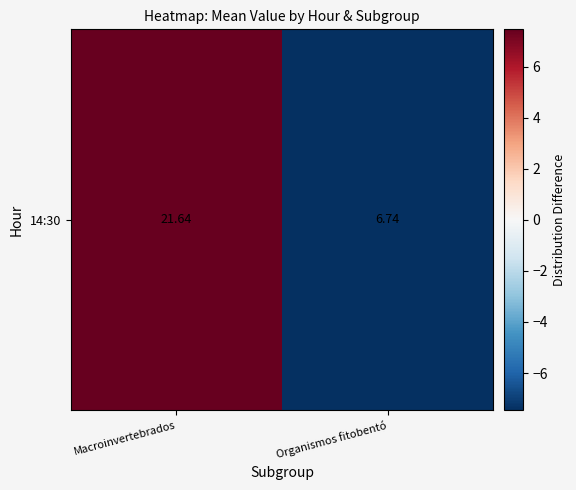

Which label corresponds to the largest value in the chart?

Macroinvertebrados